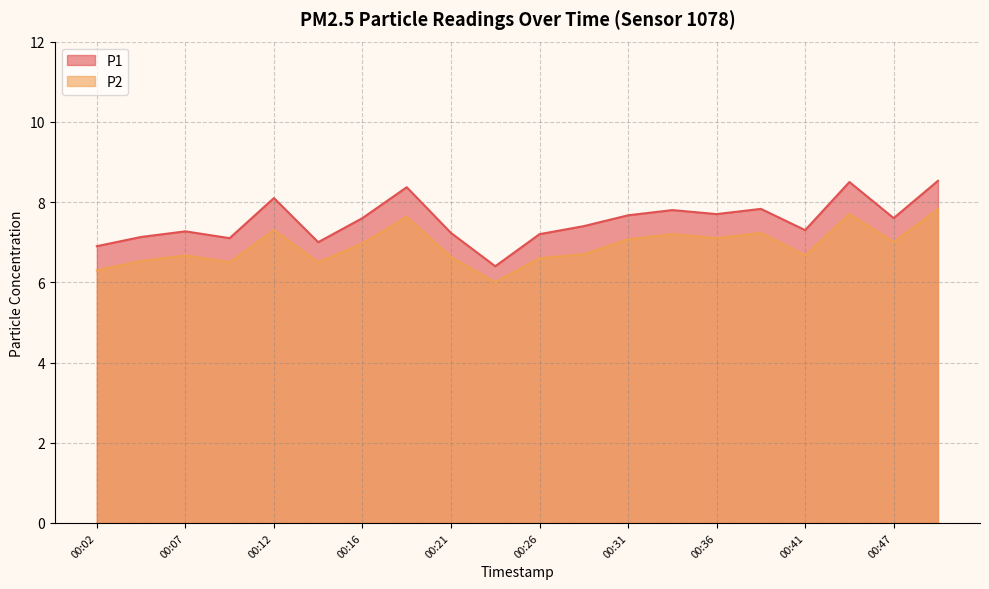

Which series changed the most between 00:04 and 00:41?

P1